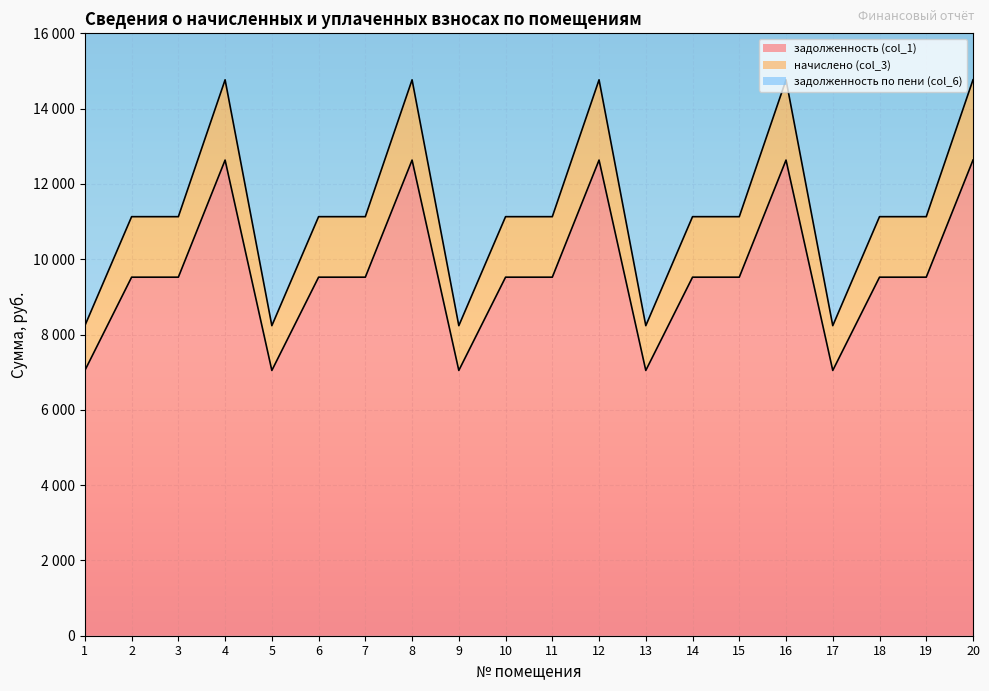

Reading left to right, extract all data points from this chart.

задолженность (col_1): 1=7046.4	2=9523.2	3=9523.2	4=12633.6	5=7046.4	6=9523.2	7=9523.2	8=12633.6	9=7046.4	10=9523.2	11=9523.2	12=12633.6	13=7046.4	14=9523.2	15=9523.2	16=12633.6	17=7046.4	18=9523.2	19=9523.2	20=12633.6
начислено (col_3): 1=8235.5	2=11130.2	3=11130.2	4=14765.5	5=8235.5	6=11130.2	7=11130.2	8=14765.5	9=8235.5	10=11130.2	11=11130.2	12=14765.5	13=8235.5	14=11130.2	15=11130.2	16=14765.5	17=8235.5	18=11130.2	19=11130.2	20=14765.5
задолженность по пени (col_6): 1=16471.0	2=22260.5	3=22260.5	4=29531.0	5=16471.0	6=22260.5	7=22260.5	8=29531.0	9=16471.0	10=22260.5	11=22260.5	12=29531.0	13=16471.0	14=22260.5	15=22260.5	16=29531.0	17=16471.0	18=22260.5	19=22260.5	20=29531.0